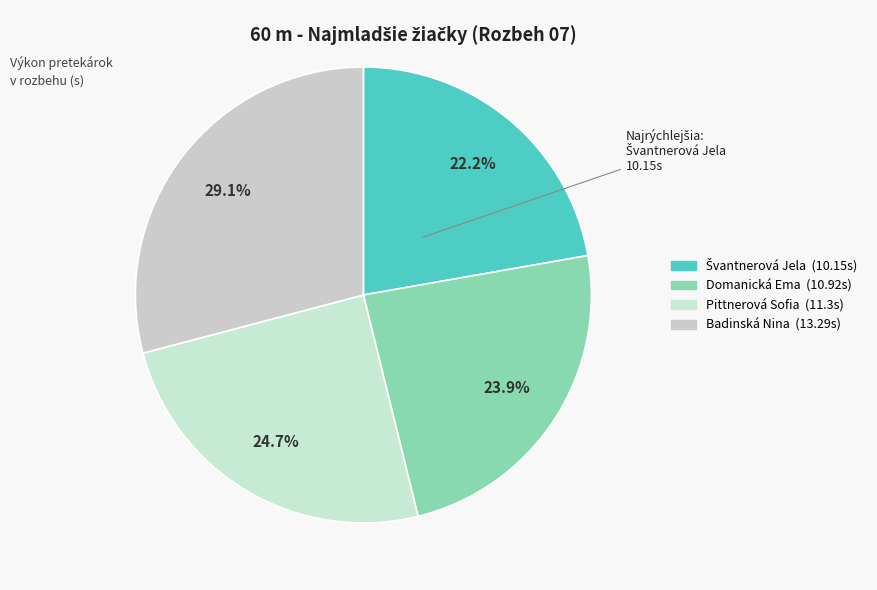

What percentage is the Pittnerová Sofia slice, to the nearest percent?

25%